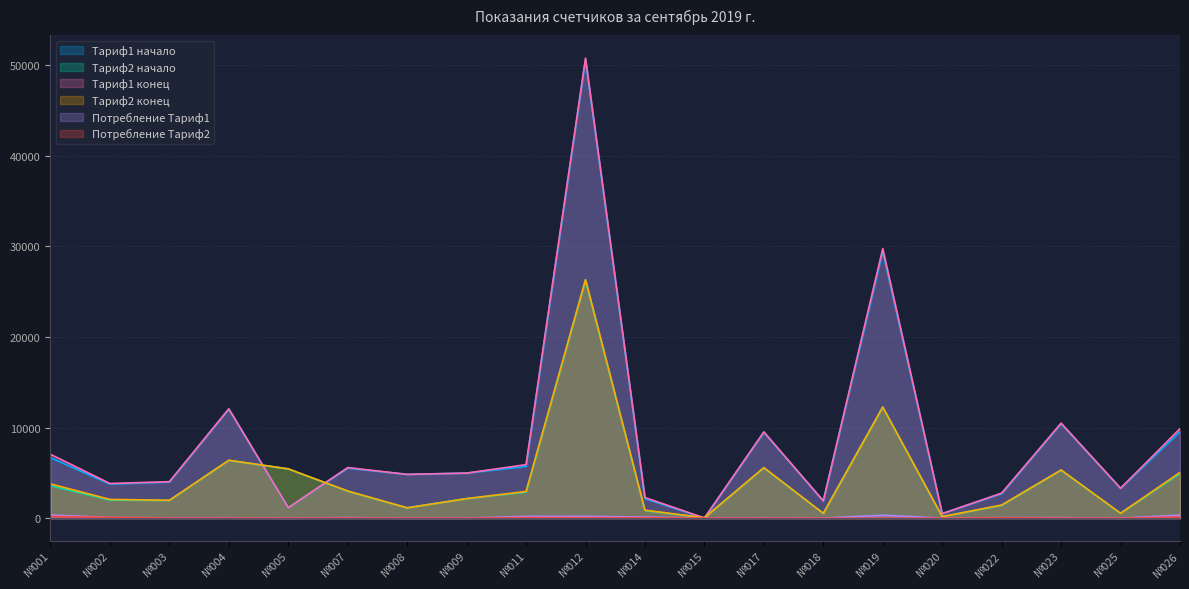

List the labels in order of Потребление Тариф2 value, smallest first.

№005, №008, №009, №018, №019, №020, №025, №015, №017, №003, №023, №004, №007, №022, №014, №012, №011, №002, №026, №001